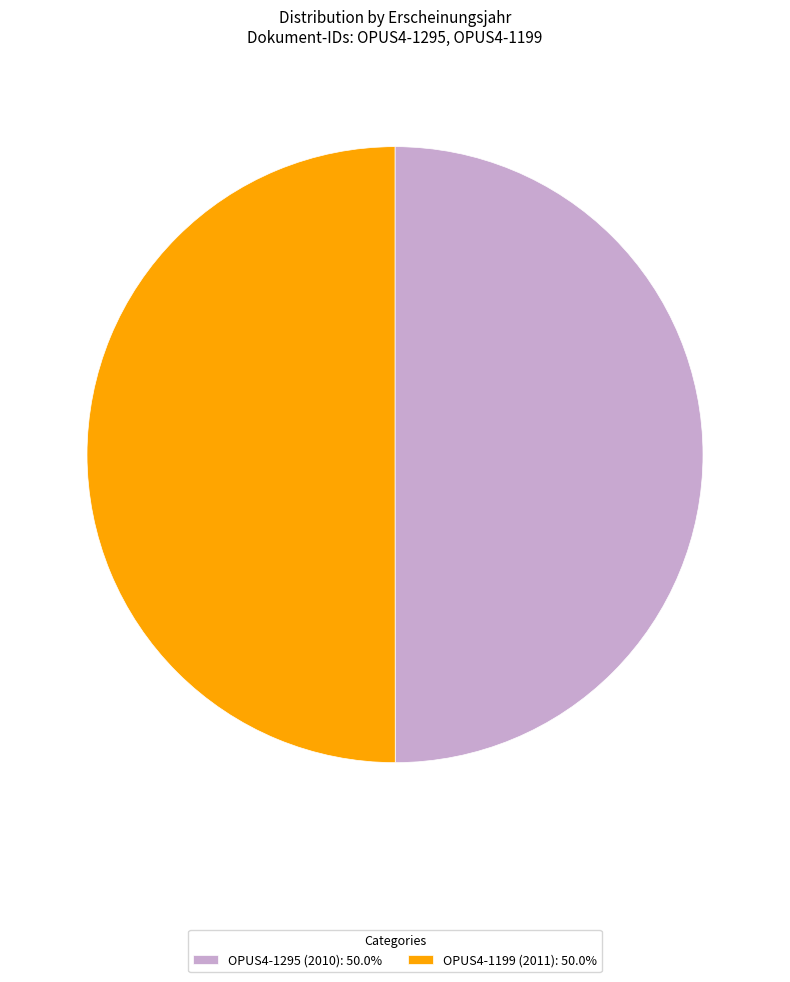

What is the ratio of the value at OPUS4-1295 (2010): 50.0% to the value at OPUS4-1199 (2011): 50.0%?

1.0